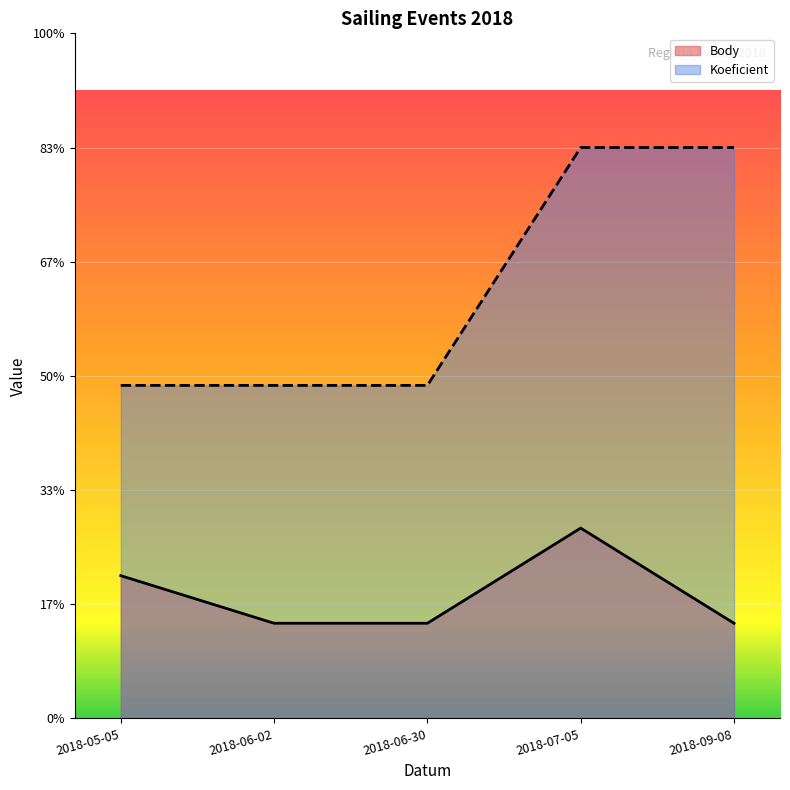

Reading left to right, what are all the values shown in this chart?

Body: 3	2	2	4	2
Koeficient: 7	7	7	12	12